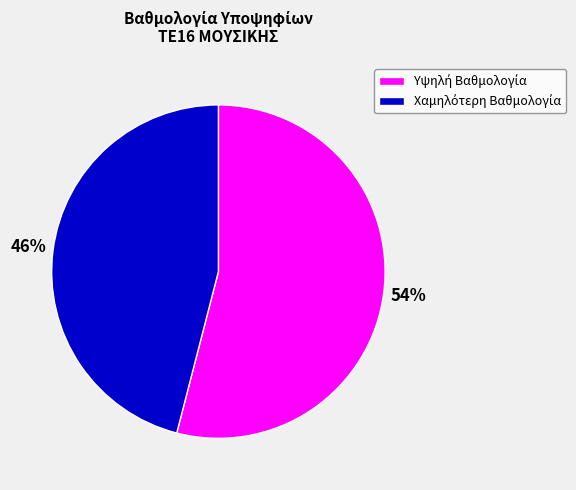

Does any single category account for the majority?

Yes